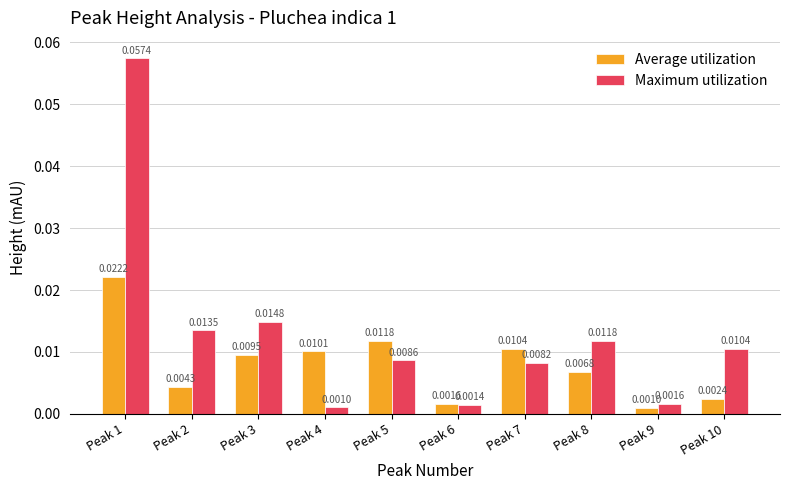

Which series has the largest total across all categories?

Maximum utilization